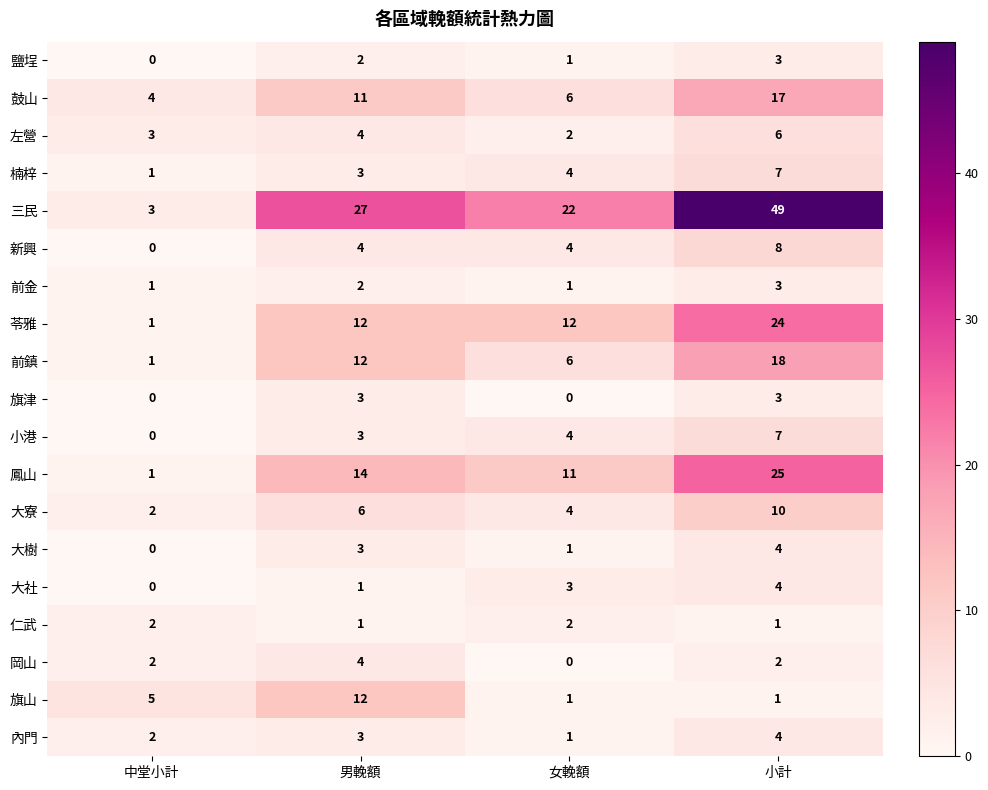

What is the total value across all series at 男輓額?

127